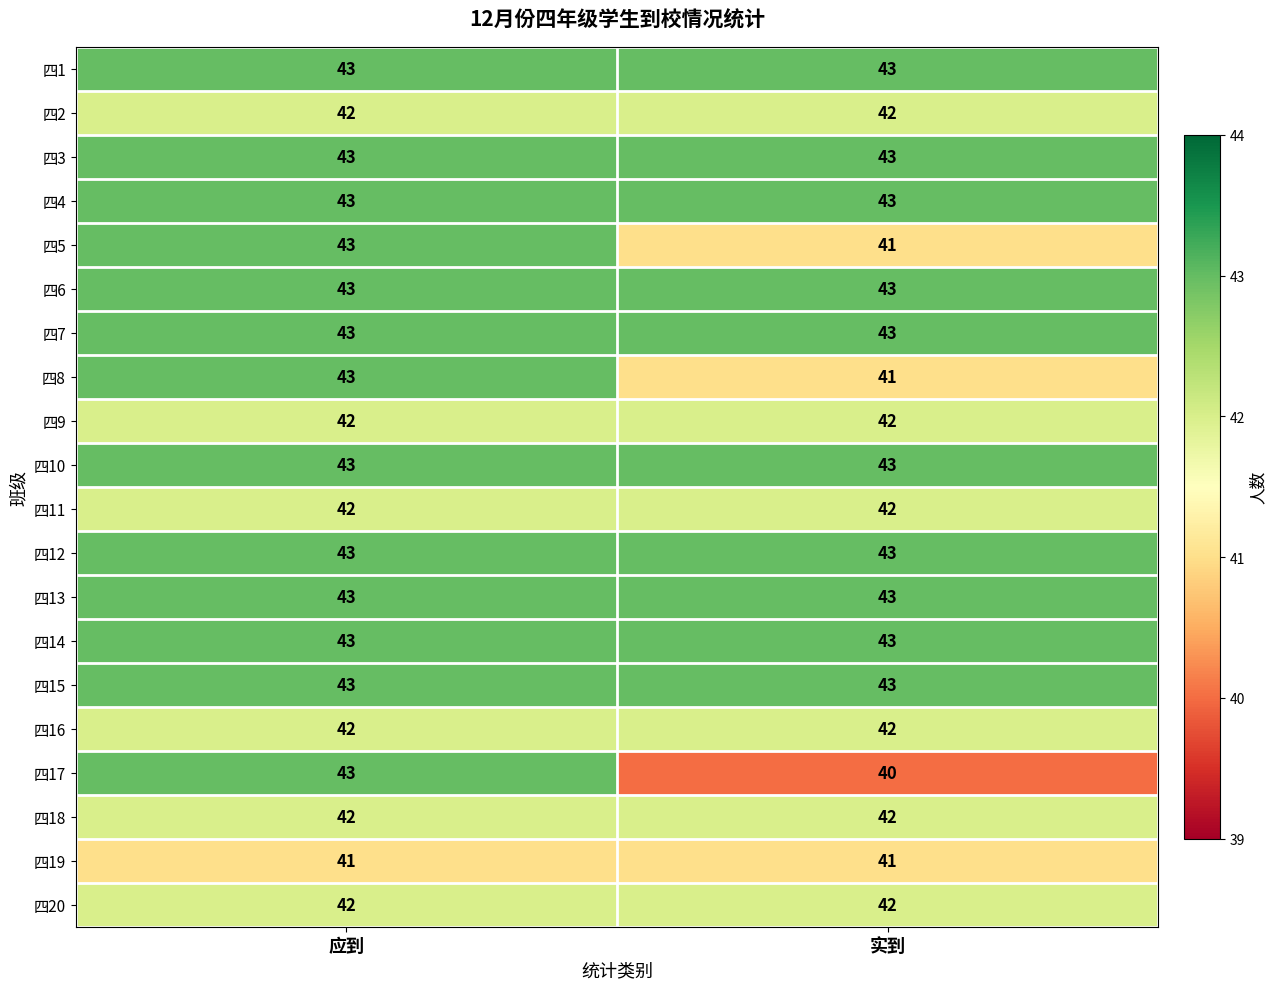

Which series has the widest spread of values?

四17